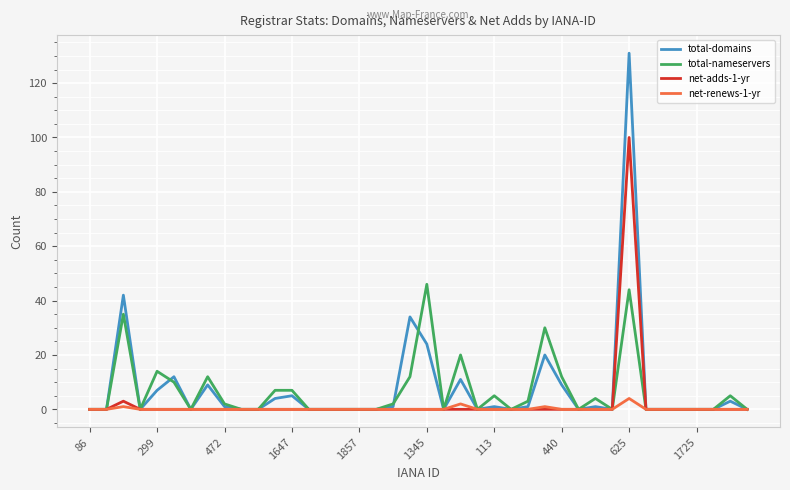

In total-domains, how many points are higher than both neighbors (excluding endpoints)?

11